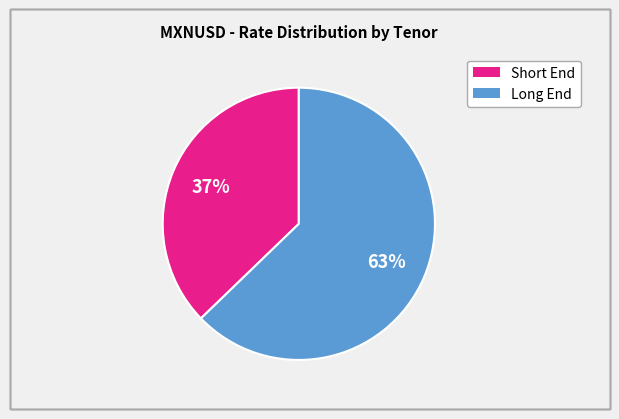

To the nearest percent, what is the difference between the largest and smallest slice percentages?

26%